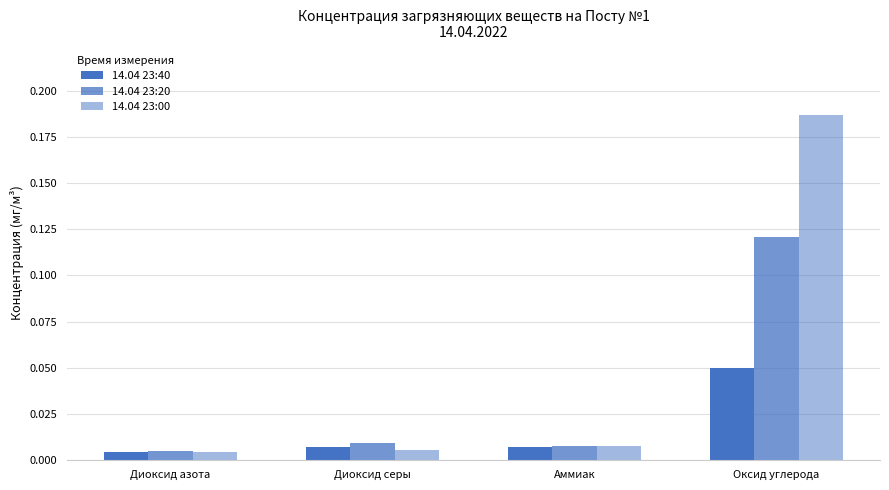

Which series changed the most between Диоксид азота and Диоксид серы?

14.04 23:20